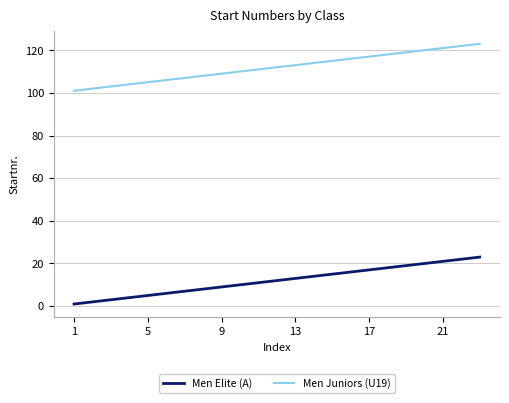

List the series in order of their peak value, lowest first.

Men Elite (A), Men Juniors (U19)